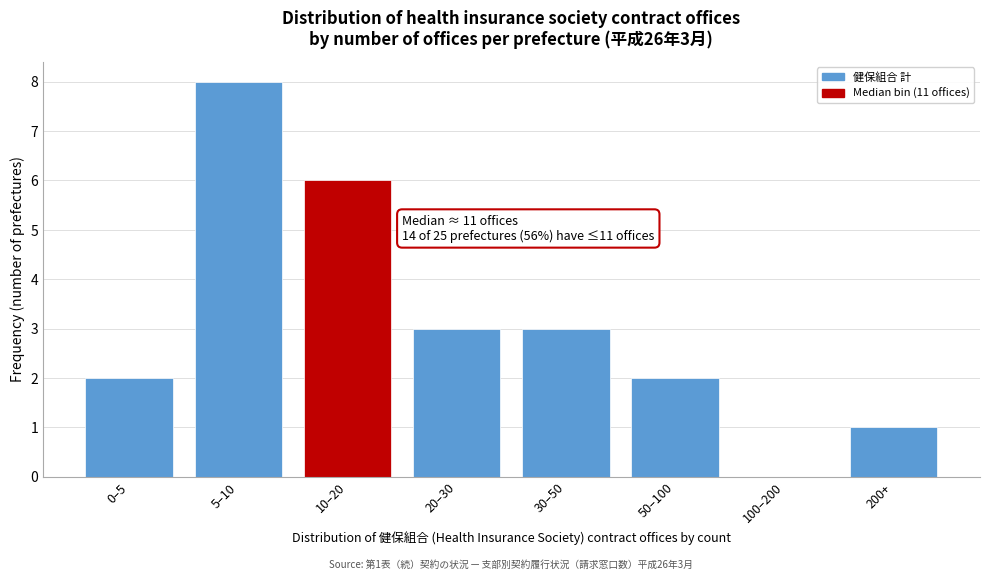

Reading left to right, extract all data points from this chart.

0–5=2	5–10=8	10–20=6	20–30=3	30–50=3	50–100=2	100–200=0	200+=1